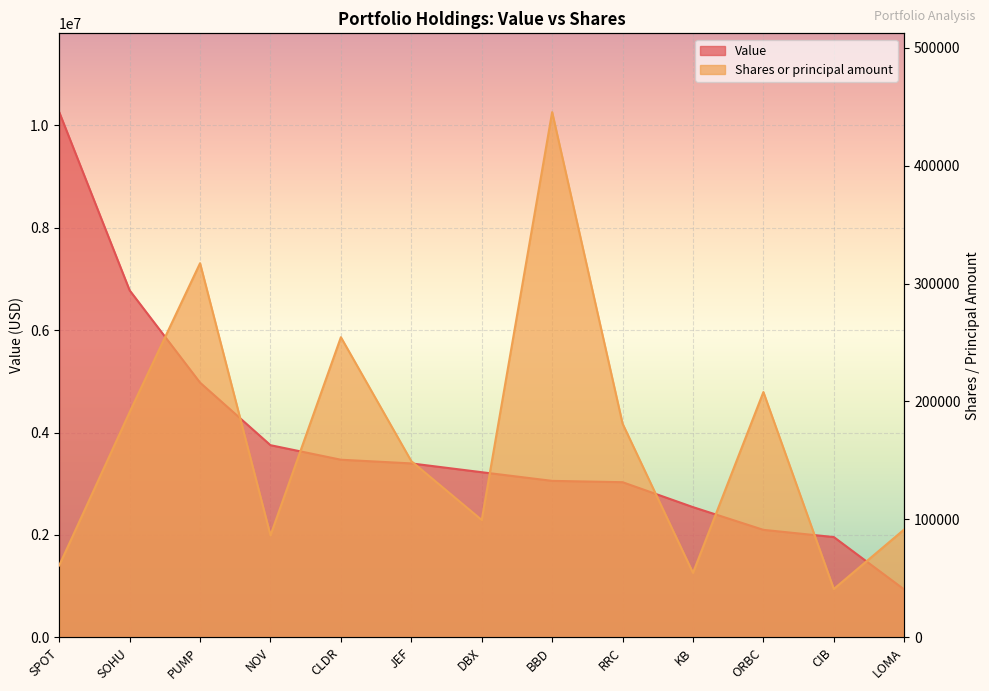

What is the average value of the Shares or principal amount series?

167761